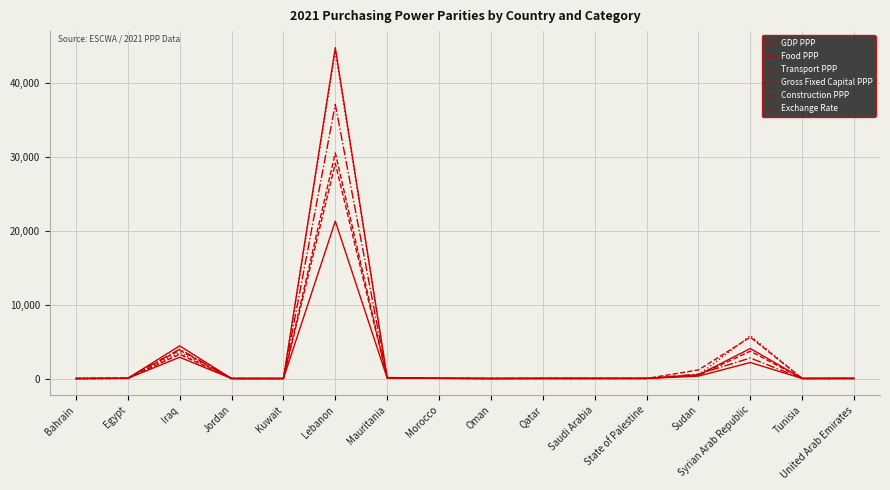

List the series in order of their peak value, highest first.

Construction PPP, Gross Fixed Capital PPP, Transport PPP, Food PPP, Exchange Rate, GDP PPP